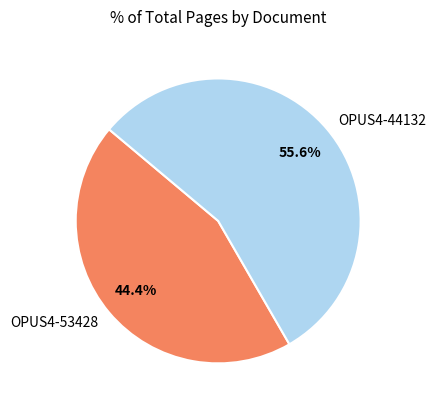

What is the largest slice in the pie chart?

OPUS4-44132